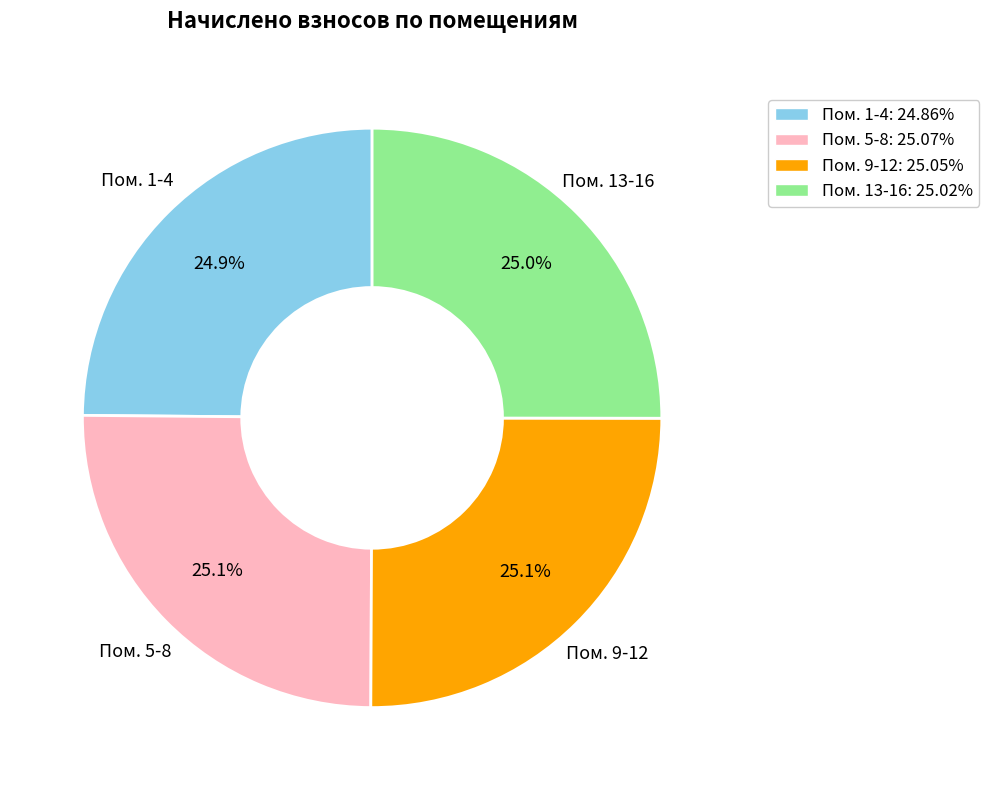

Count the number of slices in the pie.

4